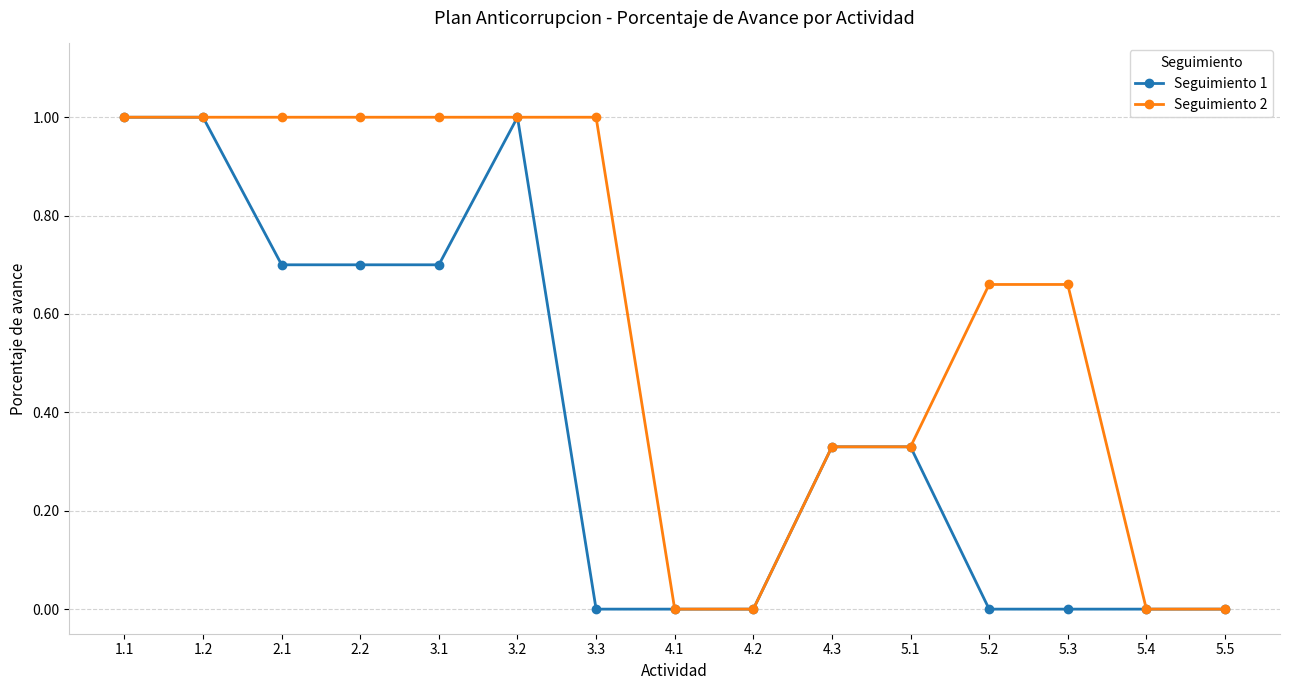

Is it true that Seguimiento 1 equals 0.0 at 5.4?

True